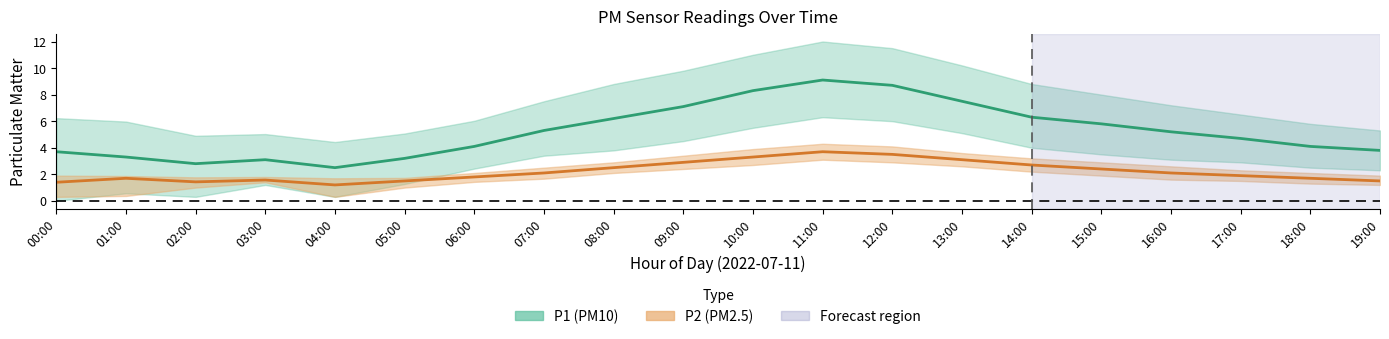

Rank the series by their maximum value, from lowest to highest.

P2 (PM2.5), P1 (PM10)